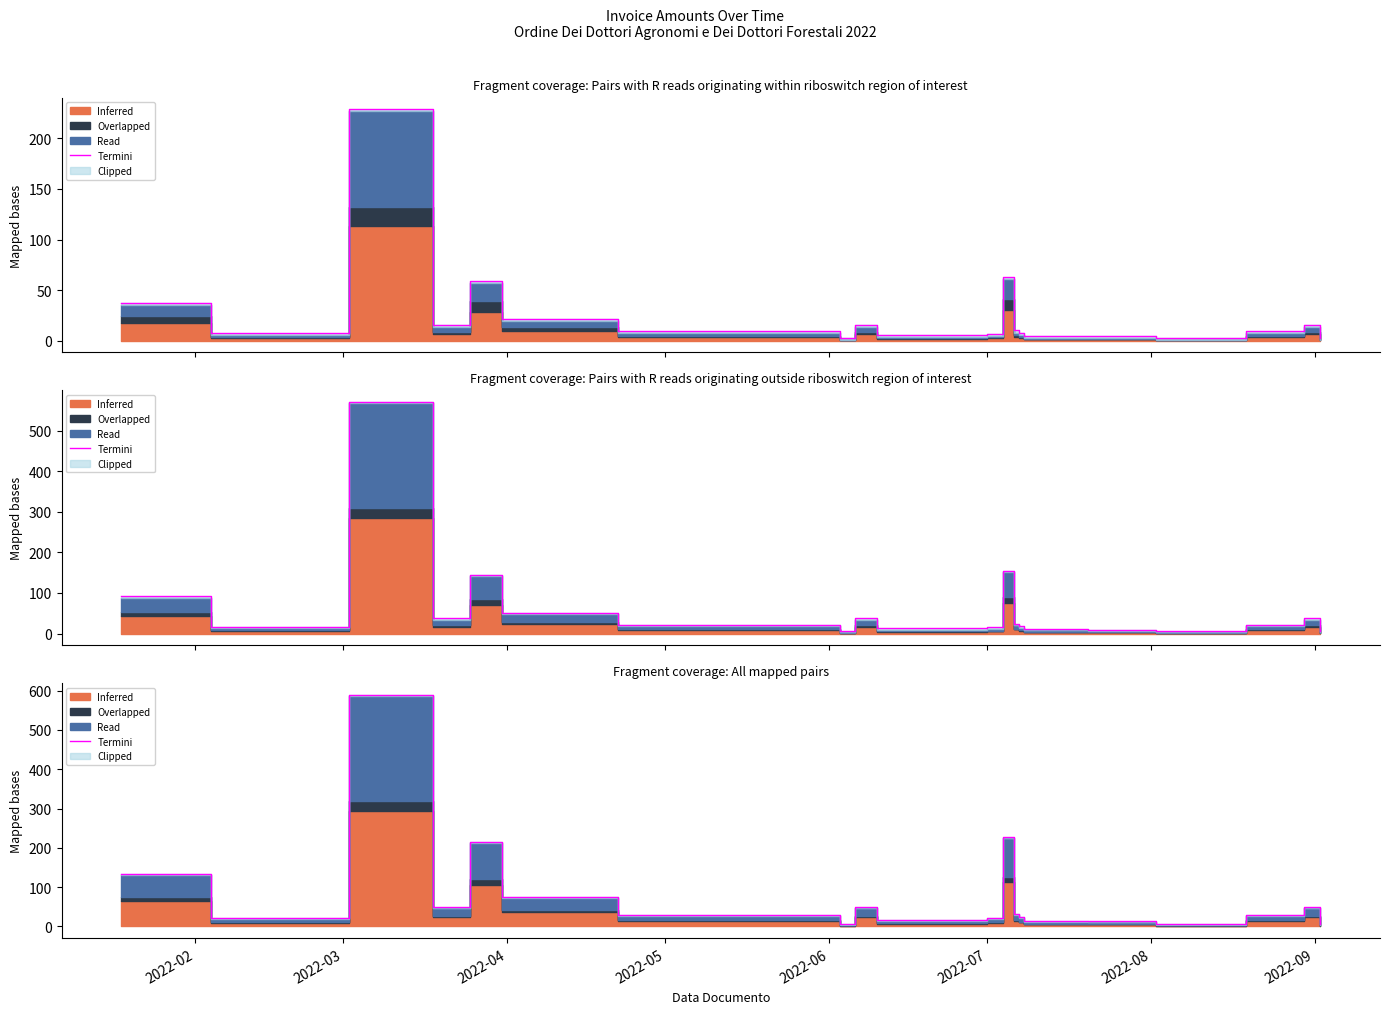

What is the sum of the values at 2022-05 and 2022-03?

70.0